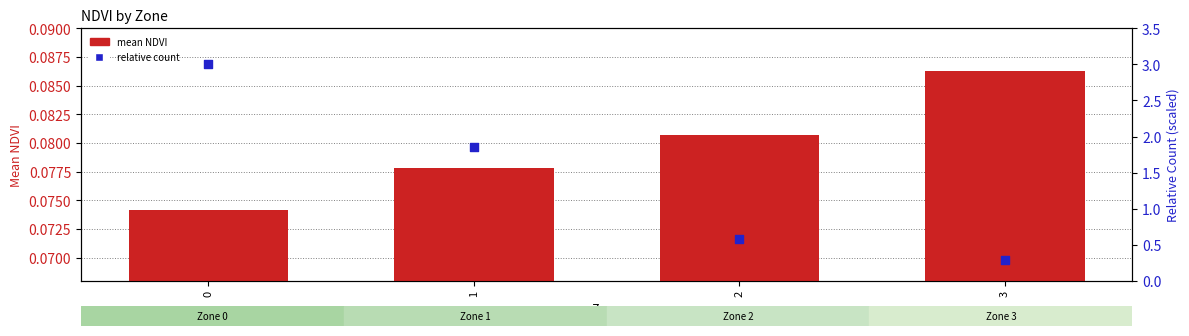

Is the value of relative count (scaled) at 1 greater than the value of mean NDVI per zone at 2?

Yes